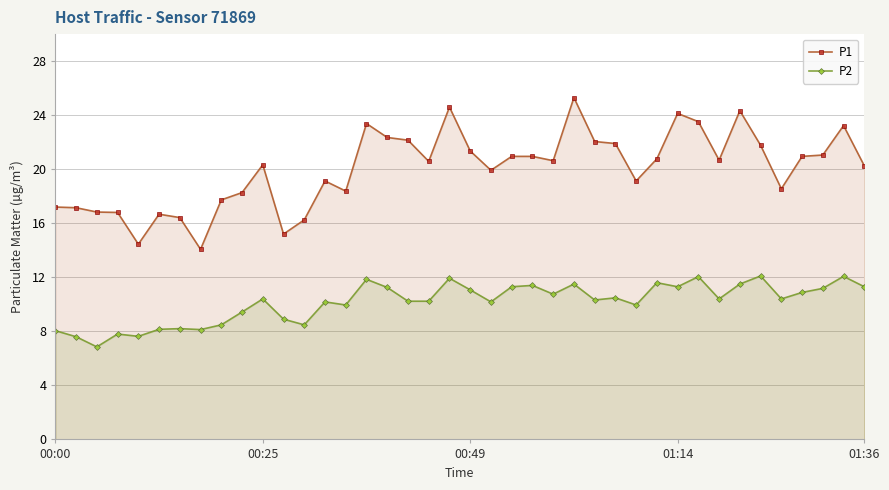

At 35, list the series in order from smallest to largest.

P2, P1